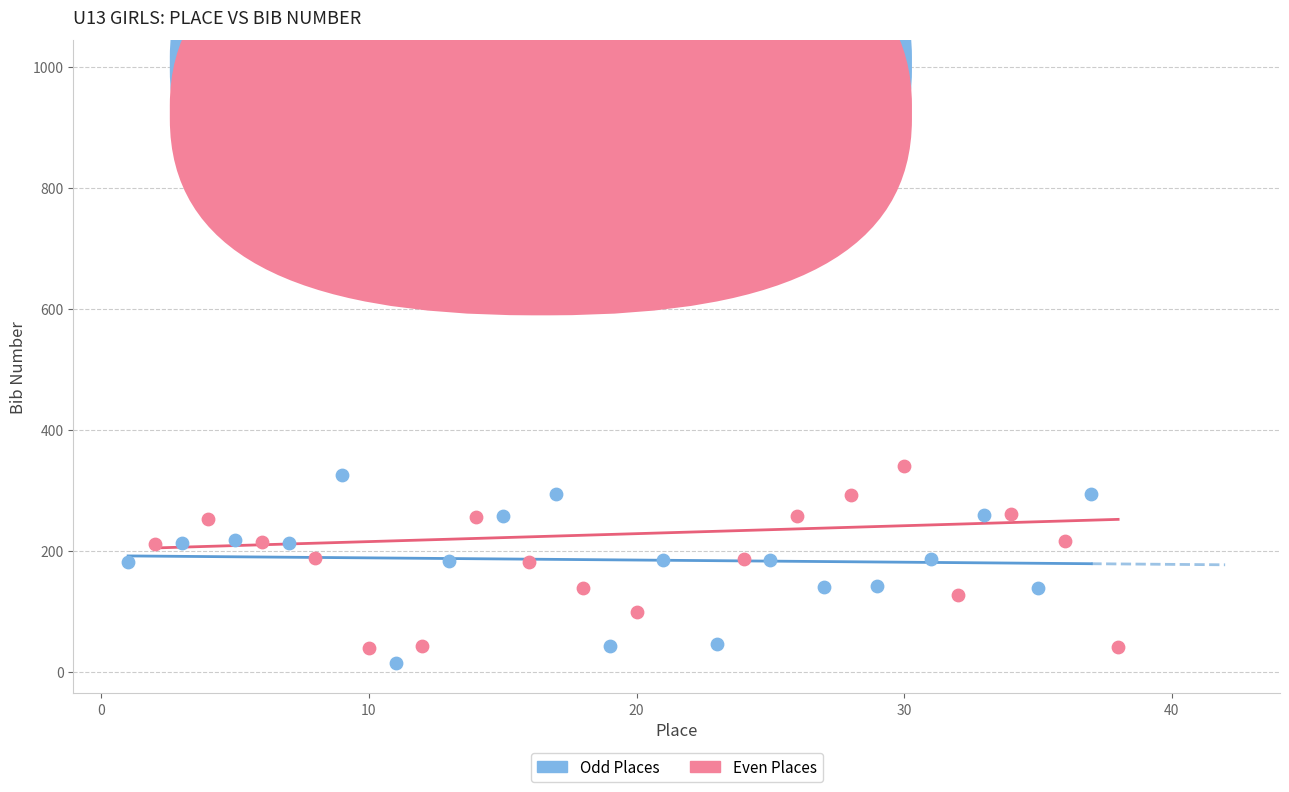

Which series has the widest spread of Y values?

Even Places